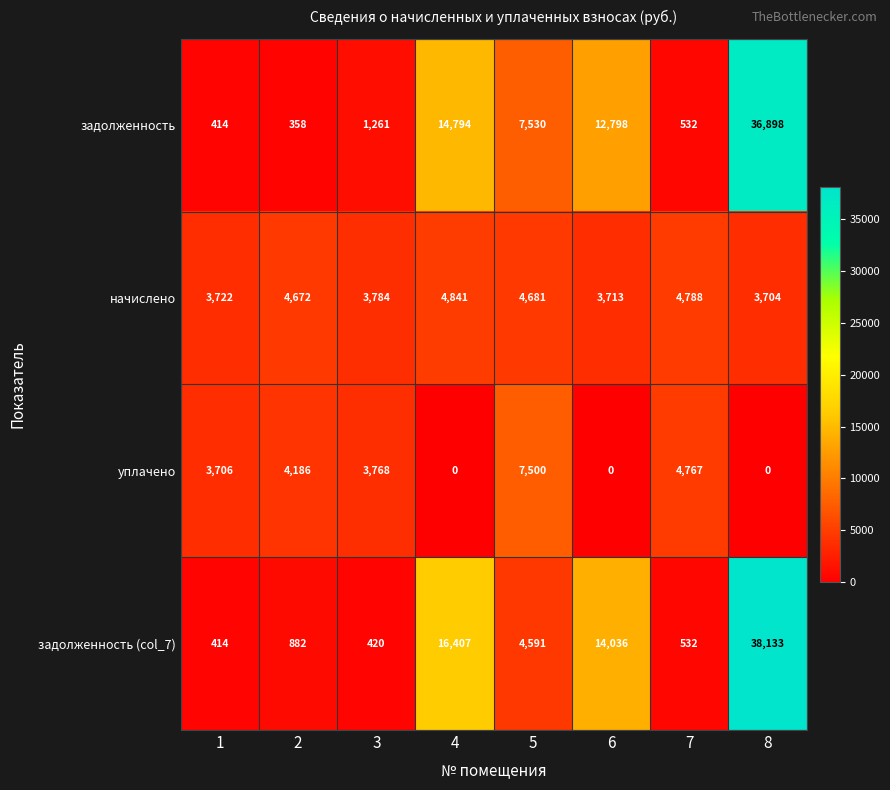

What is the difference between the задолженность values at 8 and 1?

36484